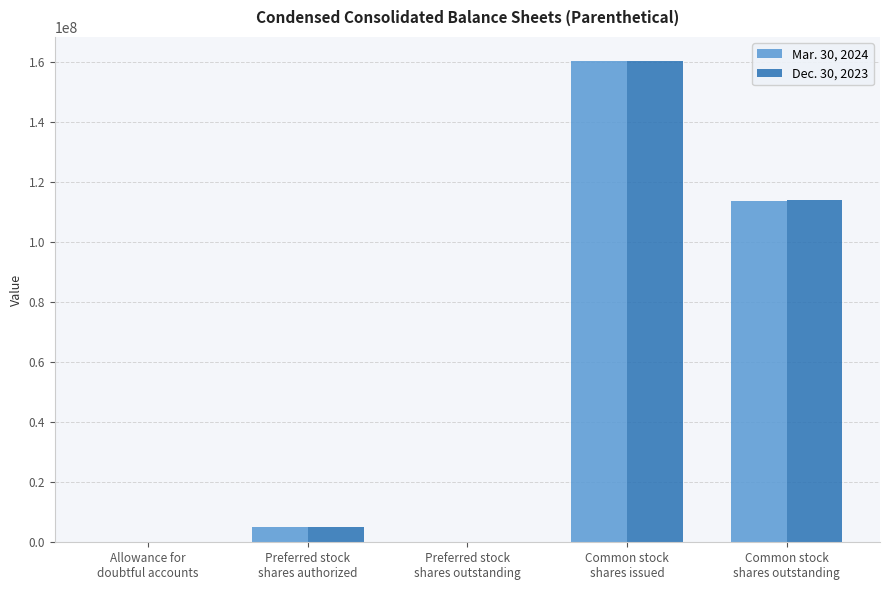

Rank the series by their average value, from lowest to highest.

Mar. 30, 2024, Dec. 30, 2023